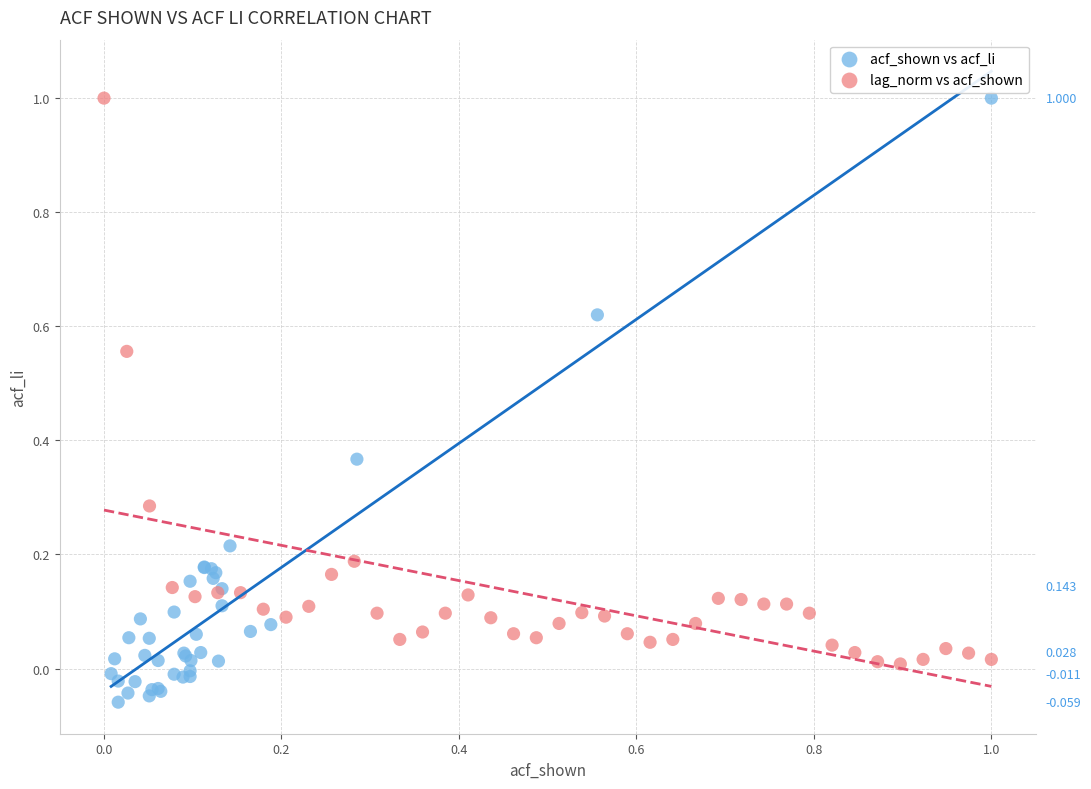

Which series has the largest Y range (max minus min)?

acf_shown vs acf_li